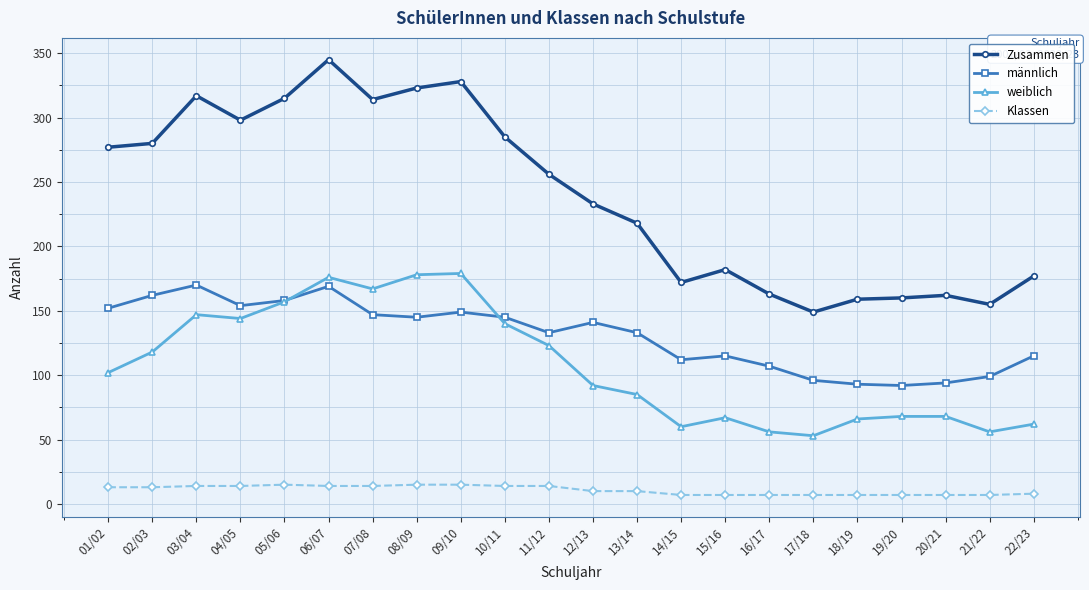

Is it true that männlich equals 30 at 13/14?

False